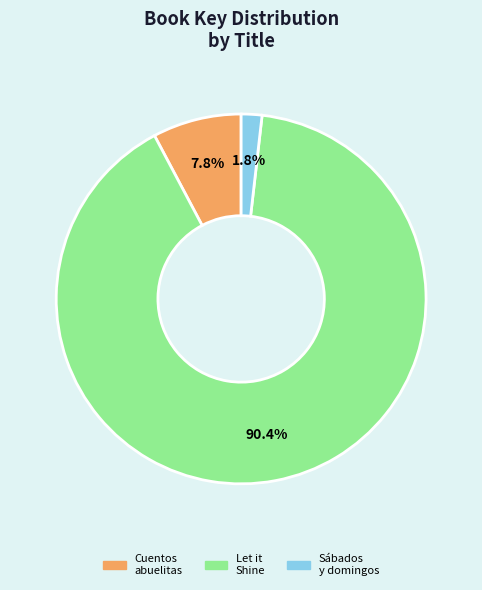

What is the ratio of the value at Let it Shine to the value at Cuentos abuelitas?

11.6